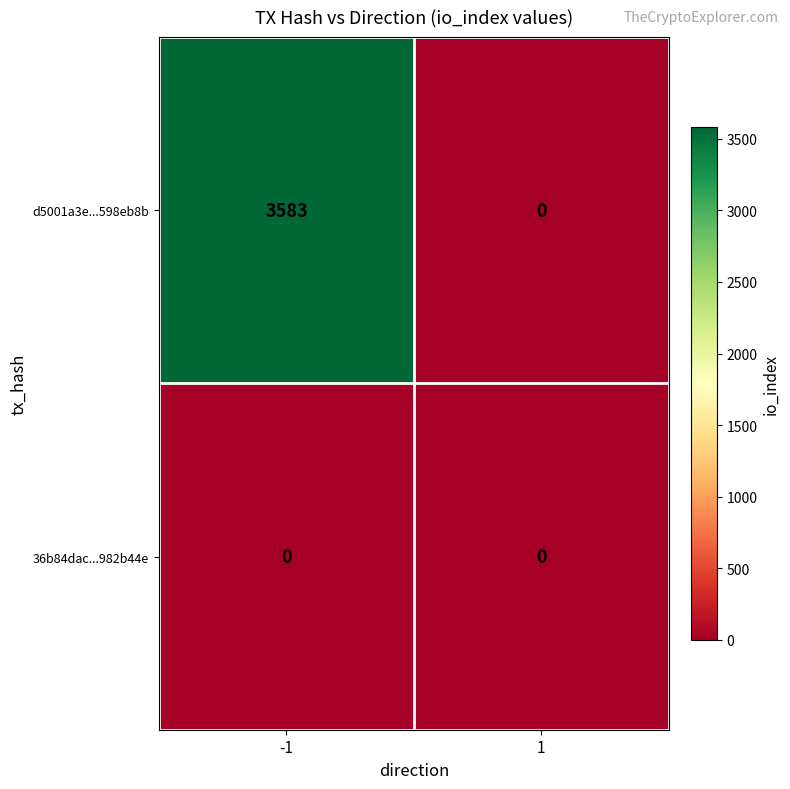

What is the sum of all d5001a3e...598eb8b values?

3583